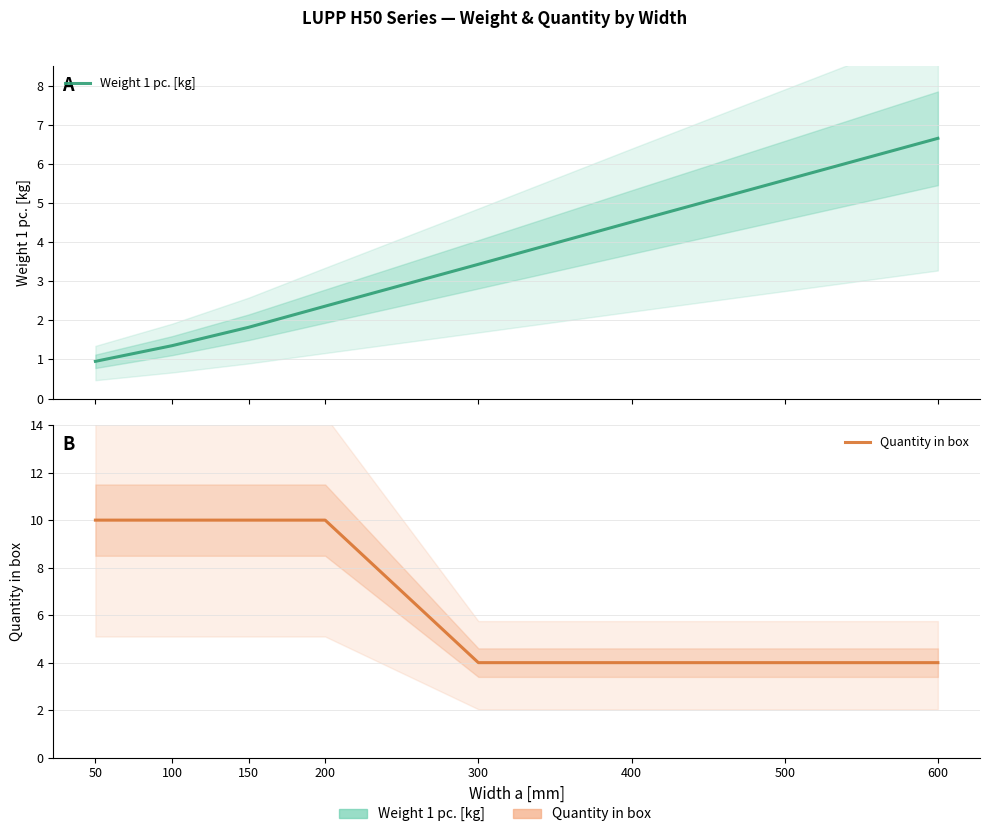

Read the Weight 1 pc. [kg] value at 300.

3.4